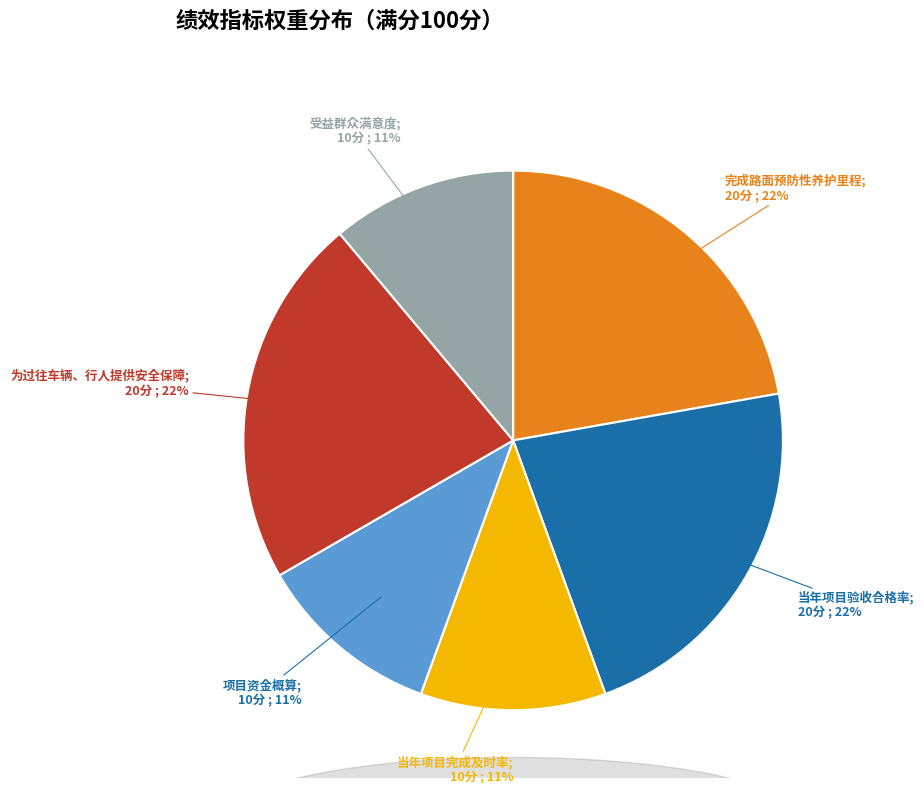

Is there any slice that represents more than half of the pie?

No